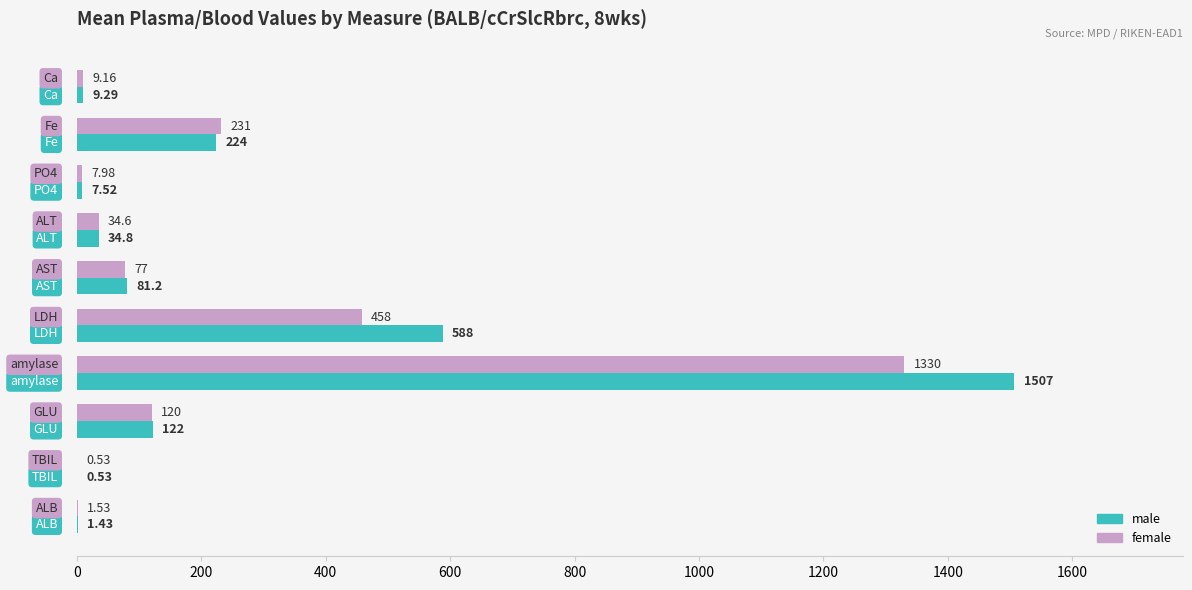

Which series has the widest spread of values?

male